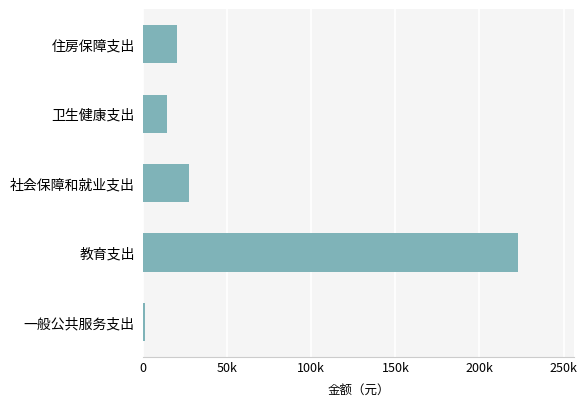

Does the chart contain any negative values?

No